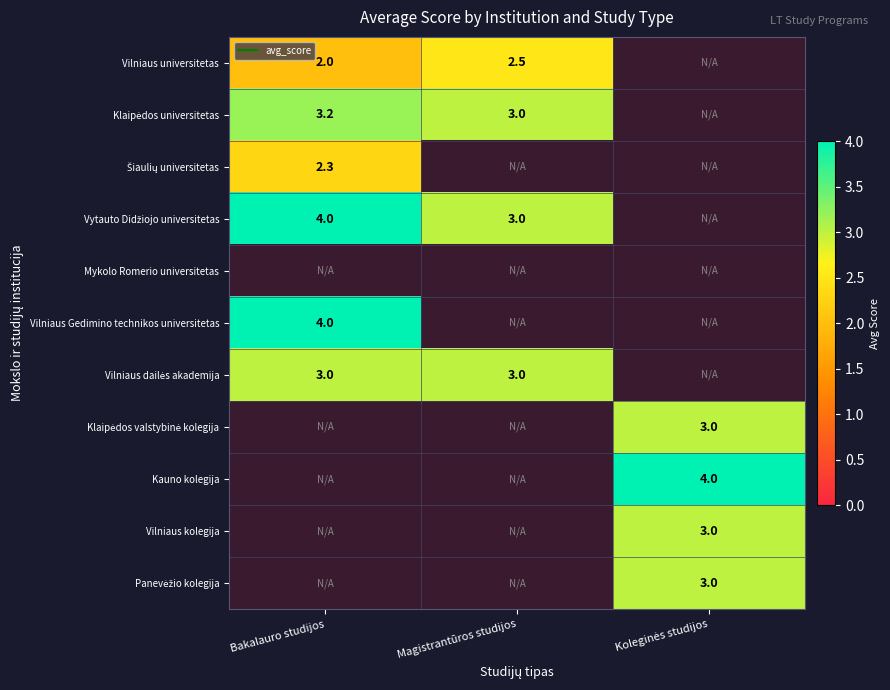

At Magistrantūros studijos, list the series in order from smallest to largest.

Šiaulių universitetas, Mykolo Romerio universitetas, Vilniaus Gedimino technikos universitetas, Klaipėdos valstybinė kolegija, Kauno kolegija, Vilniaus kolegija, Panevėžio kolegija, Vilniaus universitetas, Klaipėdos universitetas, Vytauto Didžiojo universitetas, Vilniaus dailės akademija